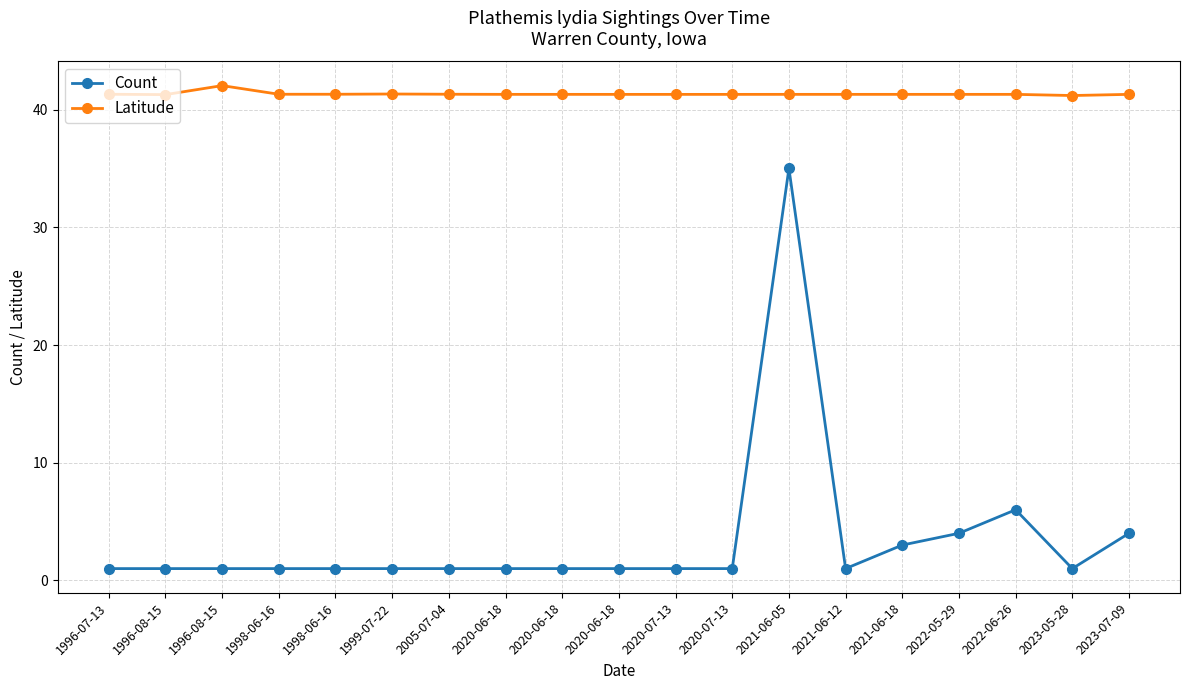

Count the number of data series in this chart.

2